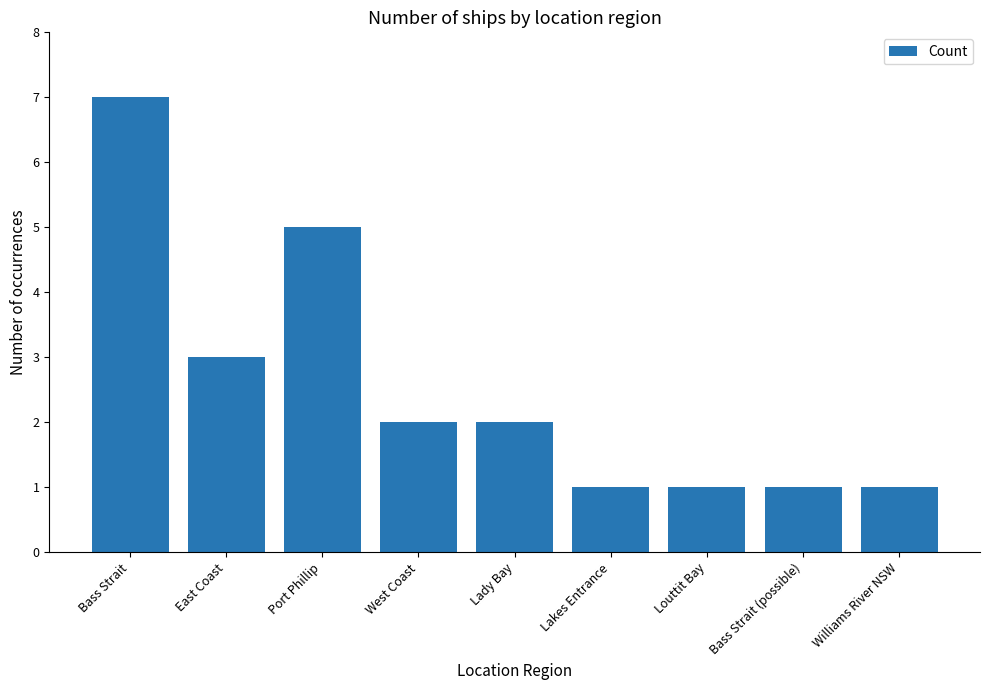

Does the chart contain any negative values?

No